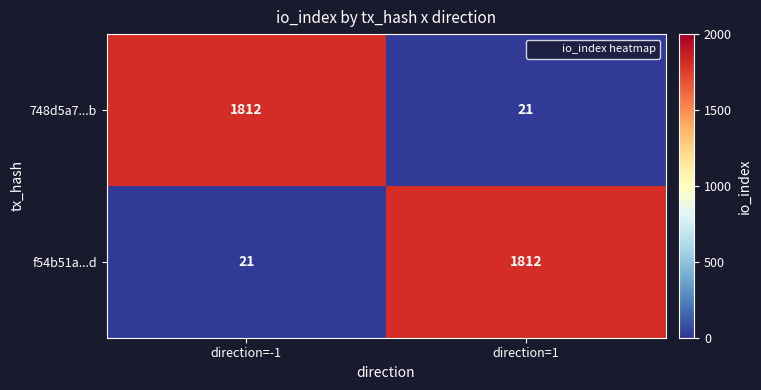

What is the total value across all series at direction=1?

1833